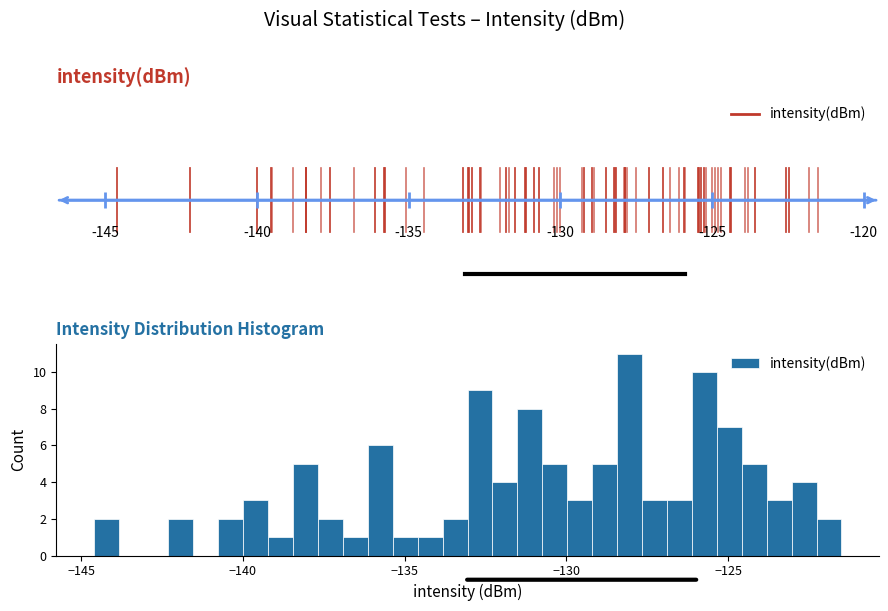

Around what value on the x-axis is the tallest bar? Give the approximate position of its centre, as read against the axis.

-128.0